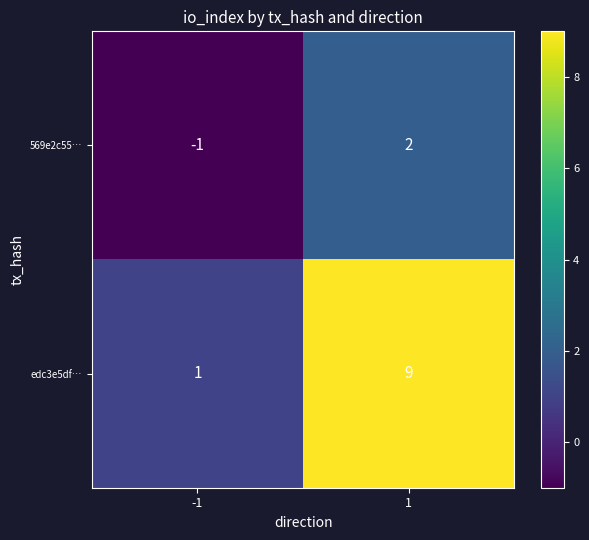

What is the total value across all series at 1?

11